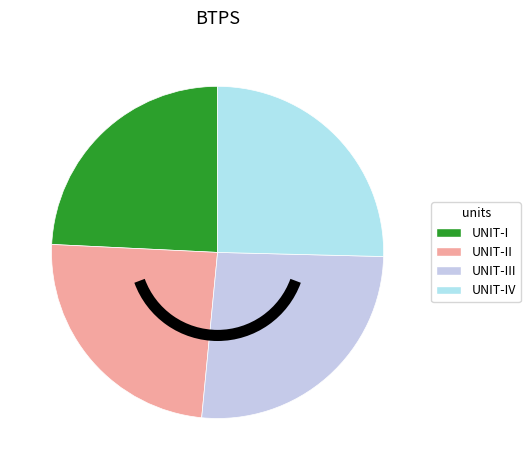

Count the number of slices in the pie.

4